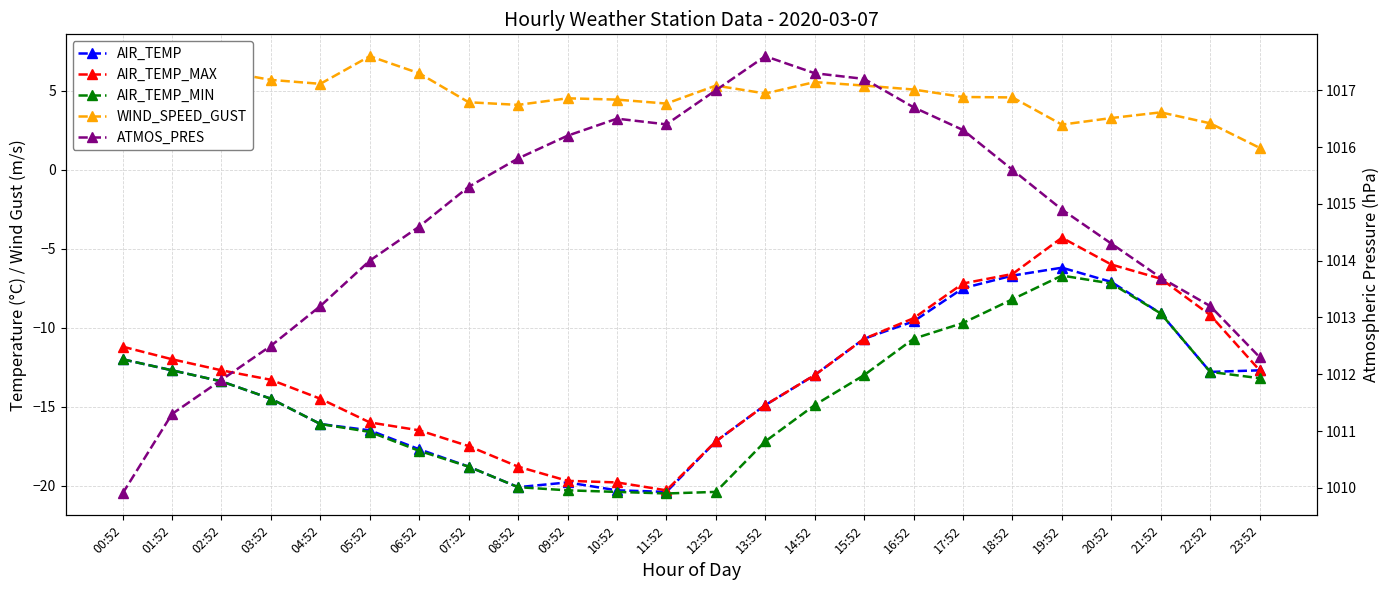

What are all the series names shown in the legend?

AIR_TEMP, AIR_TEMP_MAX, AIR_TEMP_MIN, WIND_SPEED_GUST, ATMOS_PRES